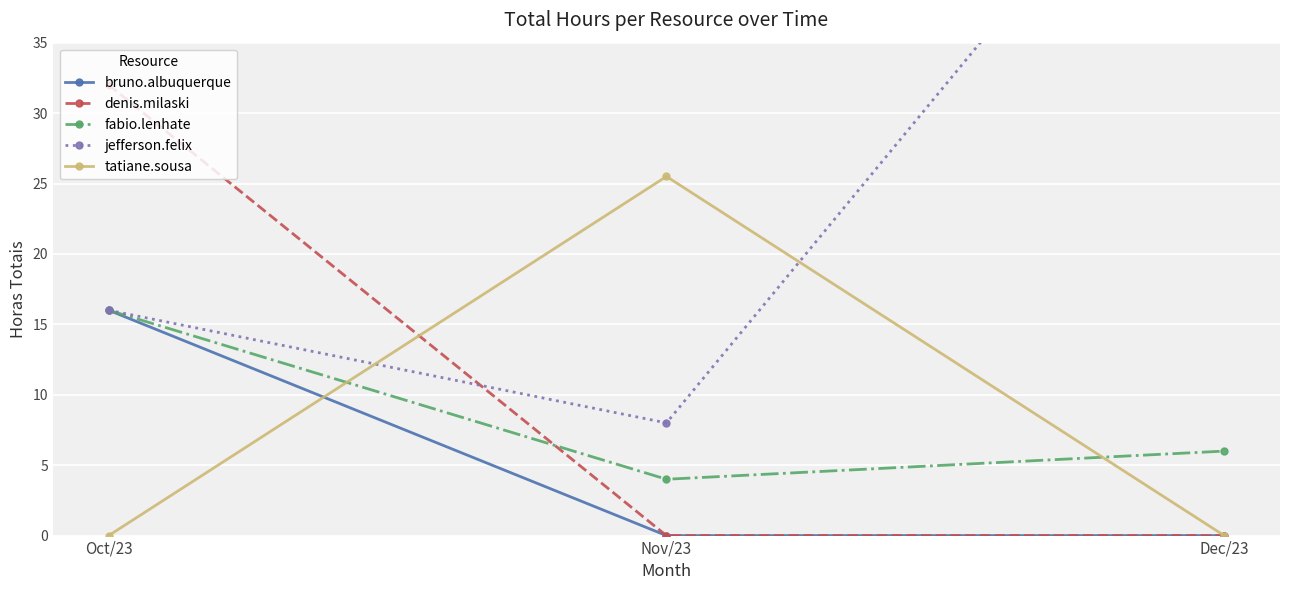

The value of jefferson.felix at Oct/23 is 6.2. True or false?

False